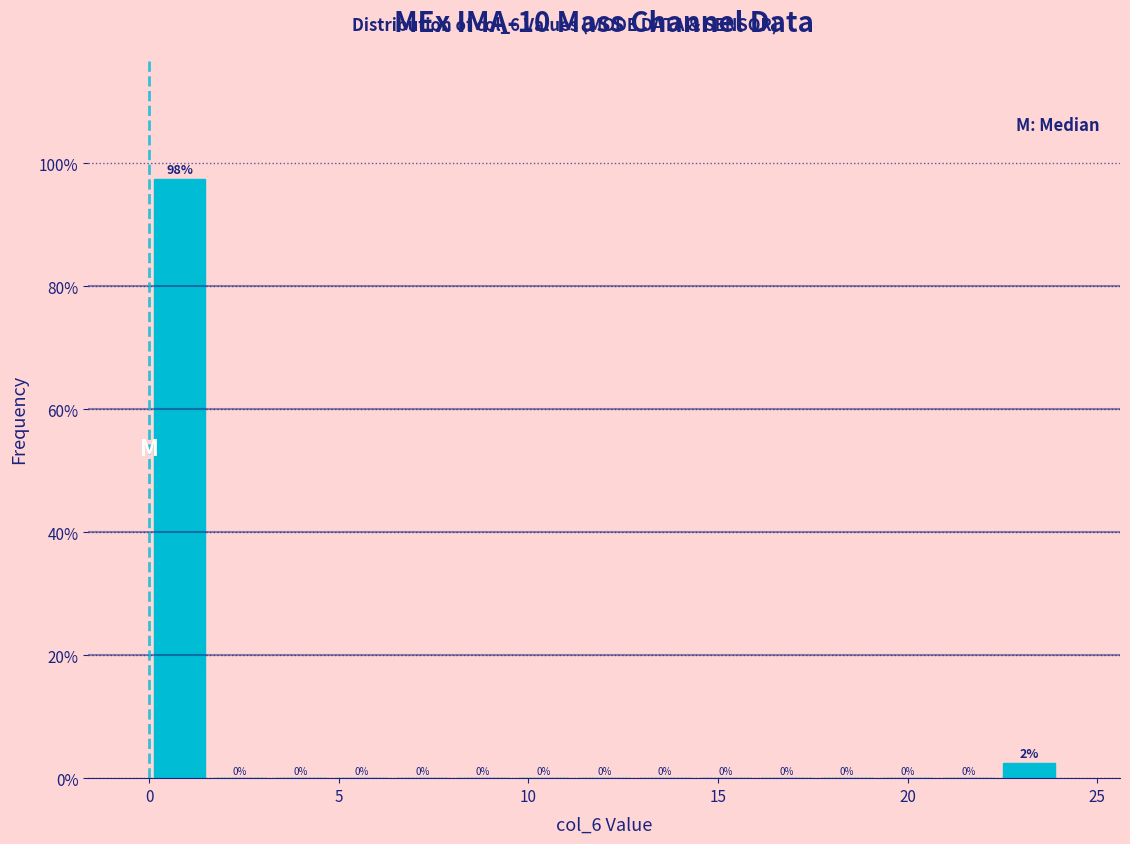

Around what value on the x-axis is the tallest bar? Give the approximate position of its centre, as read against the axis.

1.0